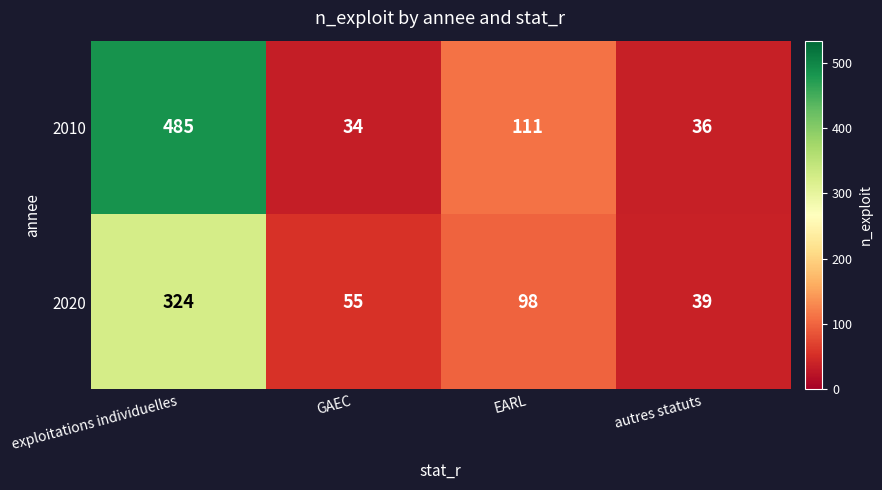

Reading left to right, what are all the values shown in this chart?

2010: 485	34	111	36
2020: 324	55	98	39